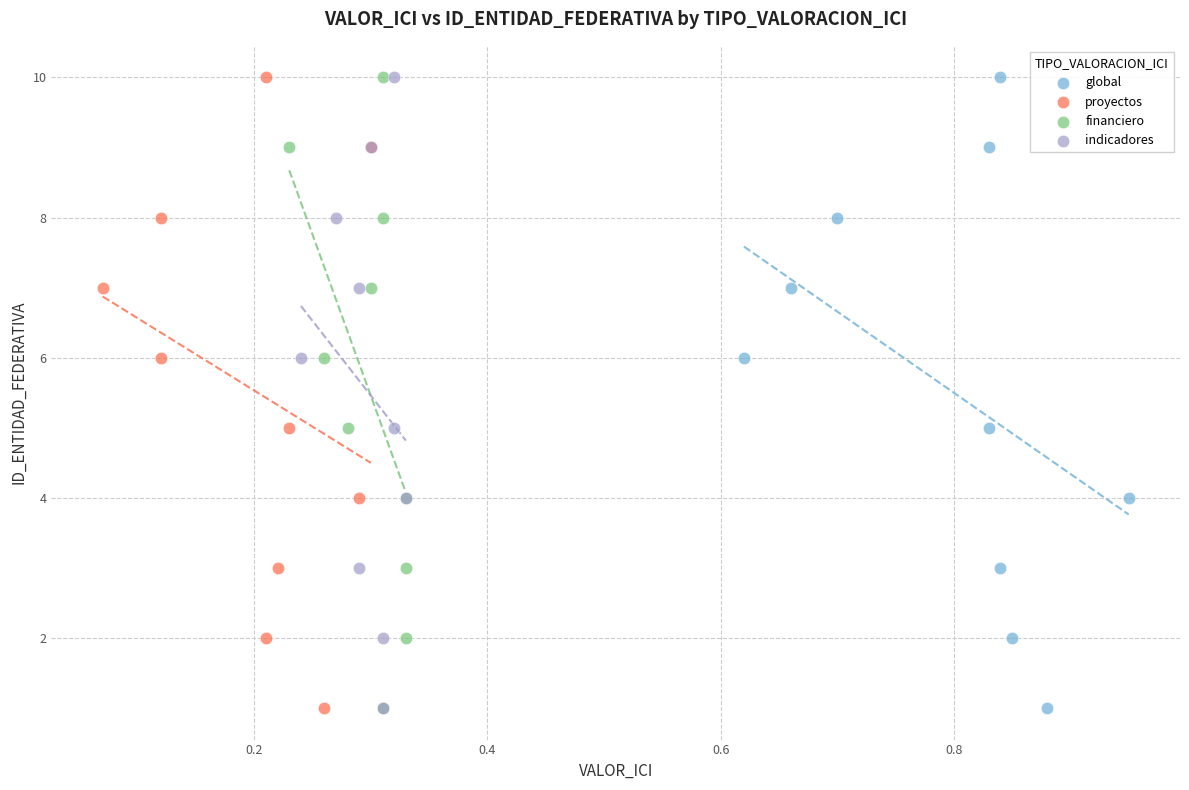

What are all the series names shown in the legend?

global, proyectos, financiero, indicadores